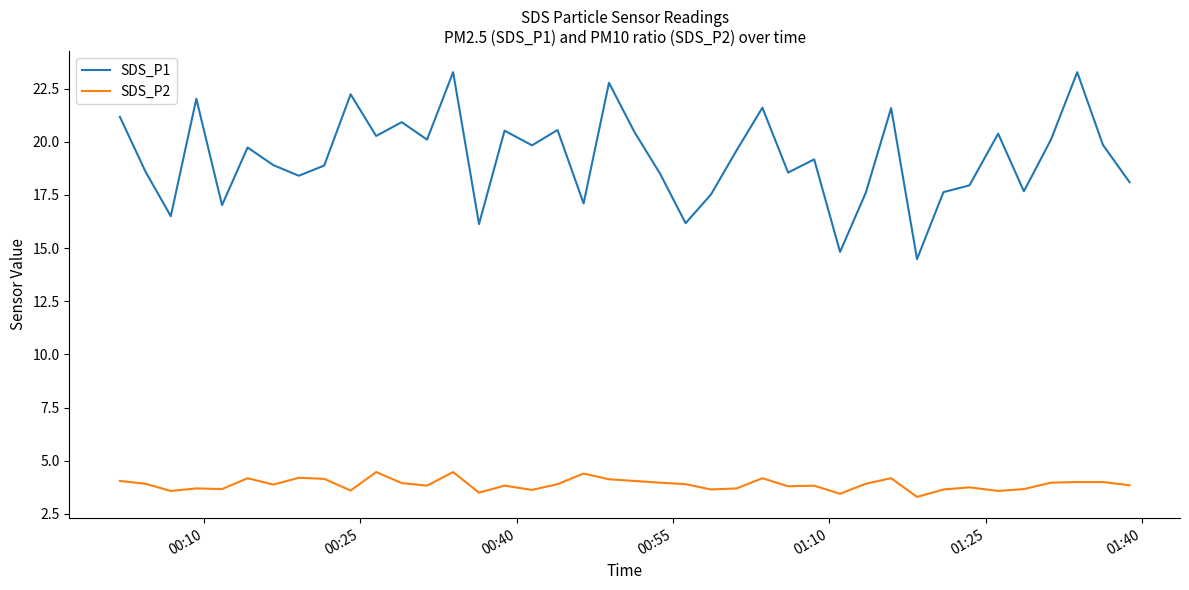

Rank the series by their average value, from highest to lowest.

SDS_P1, SDS_P2